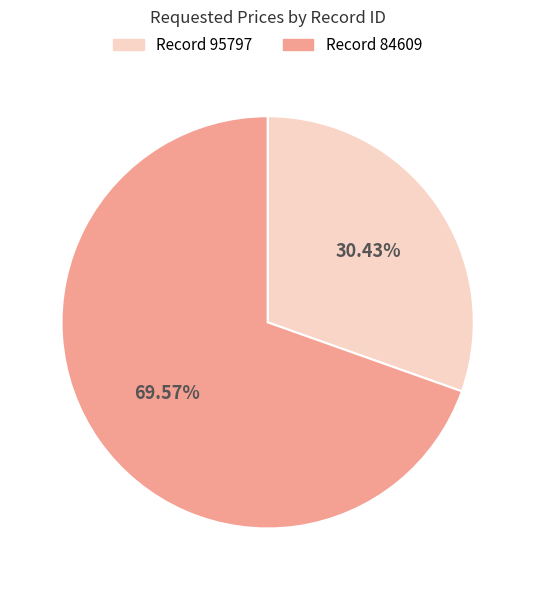

Rank the categories by value from lowest to highest.

Record 95797, Record 84609